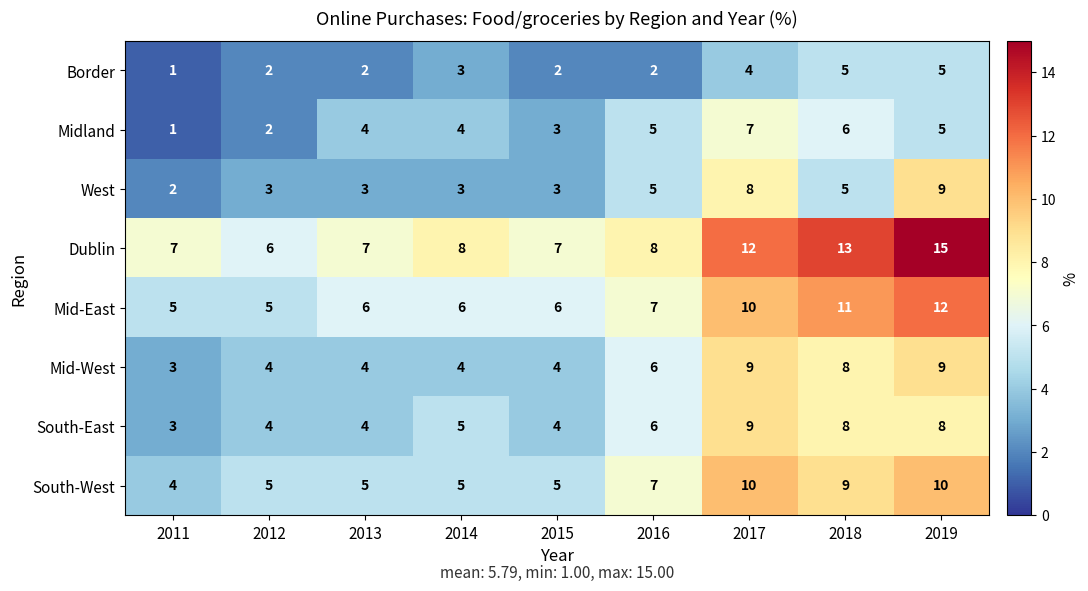

Count the number of data series in this chart.

8